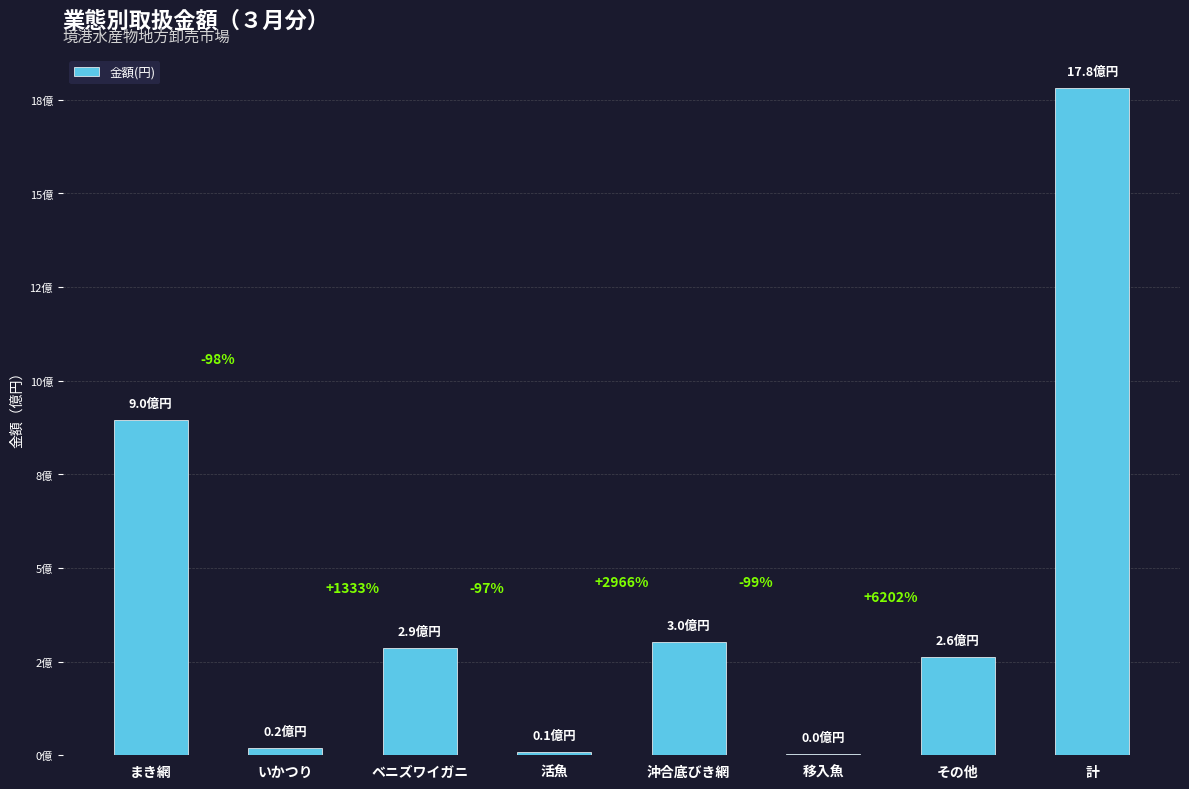

The value at 活魚 is 9867244. True or false?

True